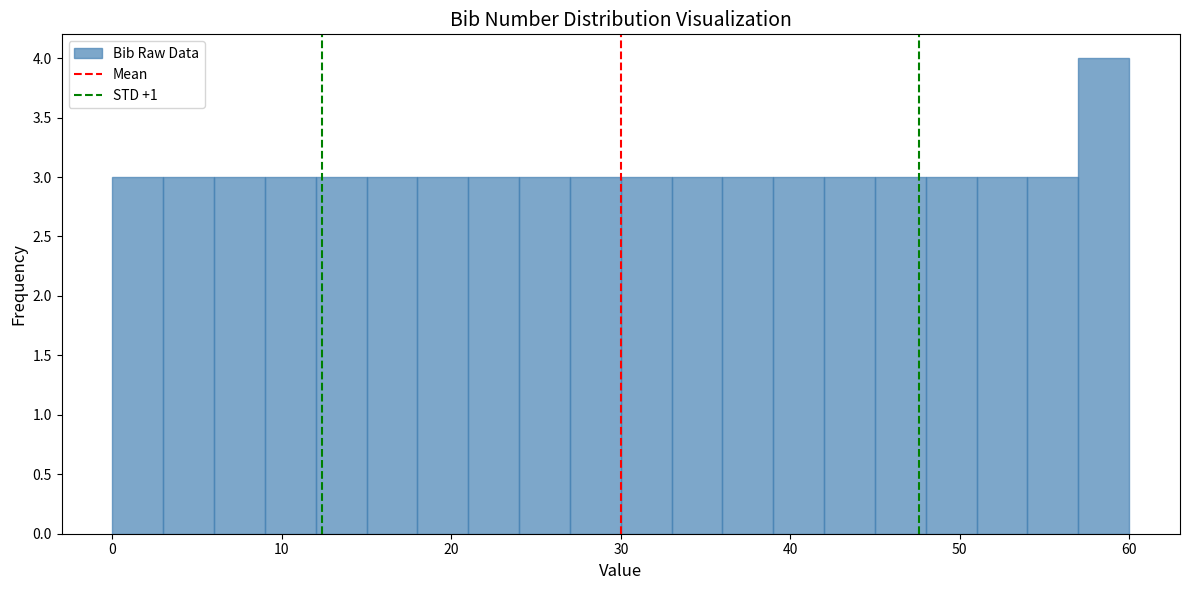

Around what value on the x-axis is the tallest bar? Give the approximate position of its centre, as read against the axis.

59